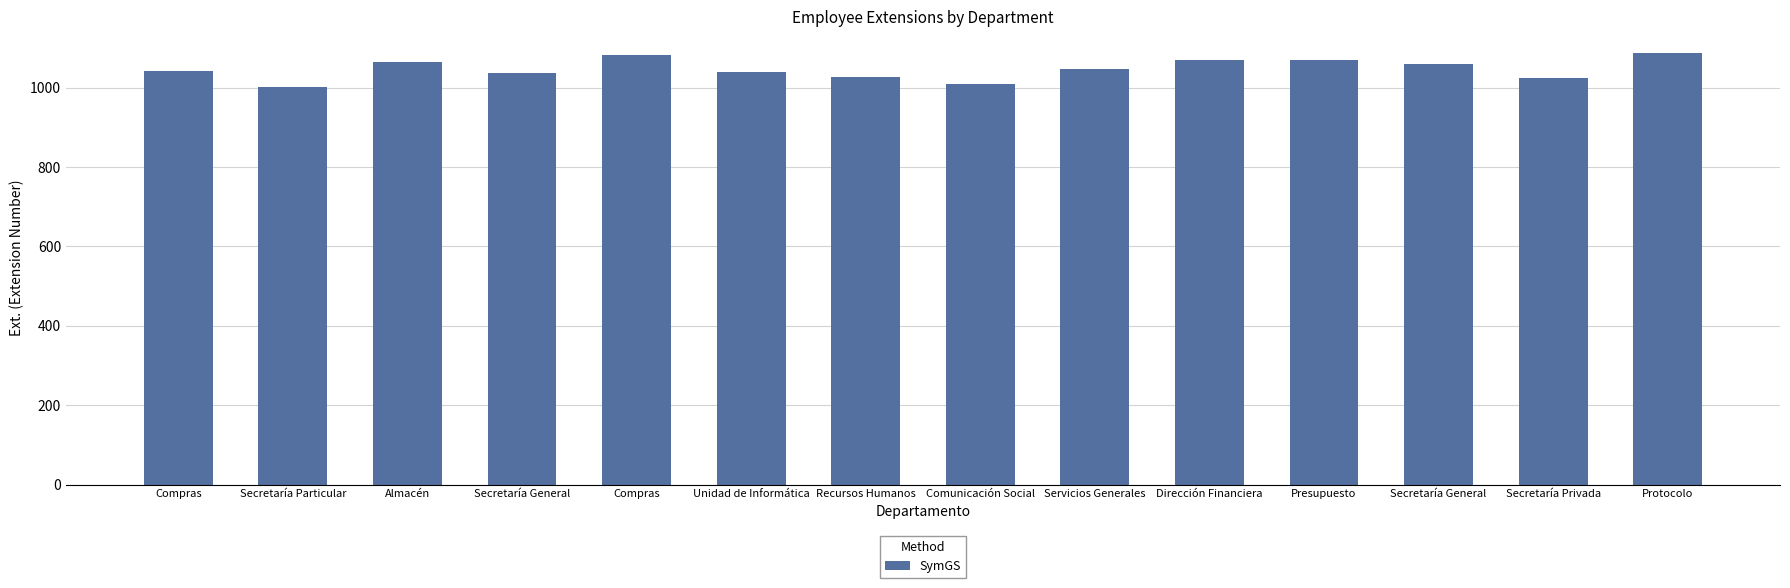

How many bars are there in total?

14